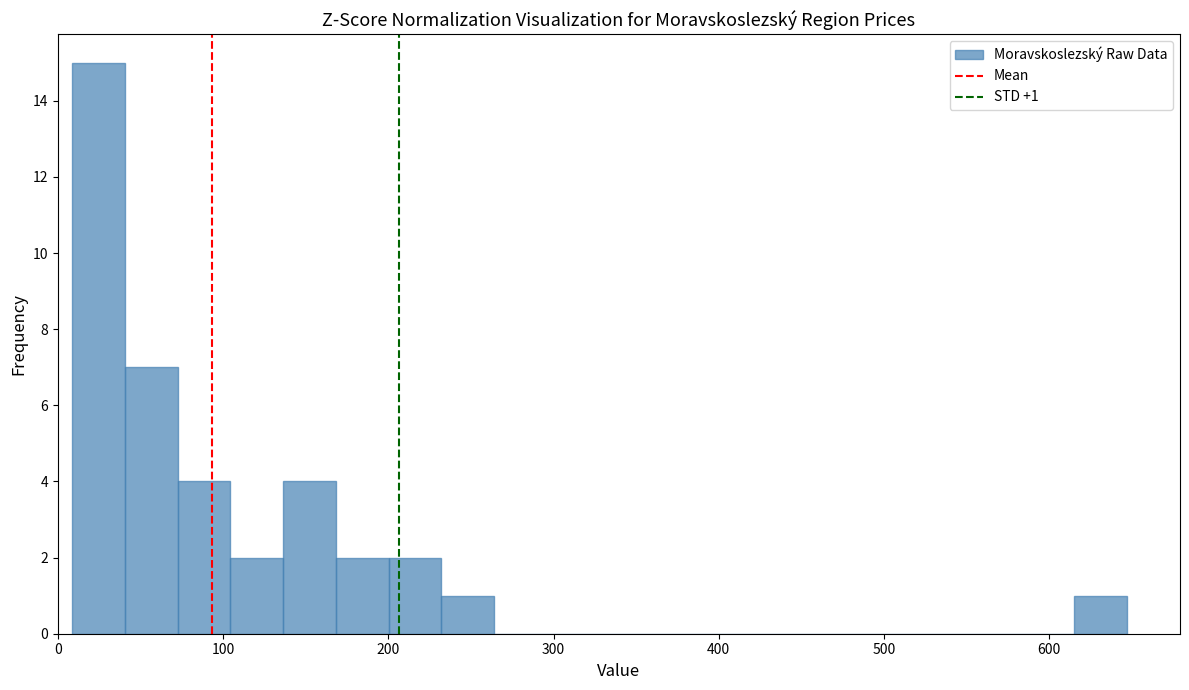

Around what value on the x-axis is the tallest bar? Give the approximate position of its centre, as read against the axis.

20